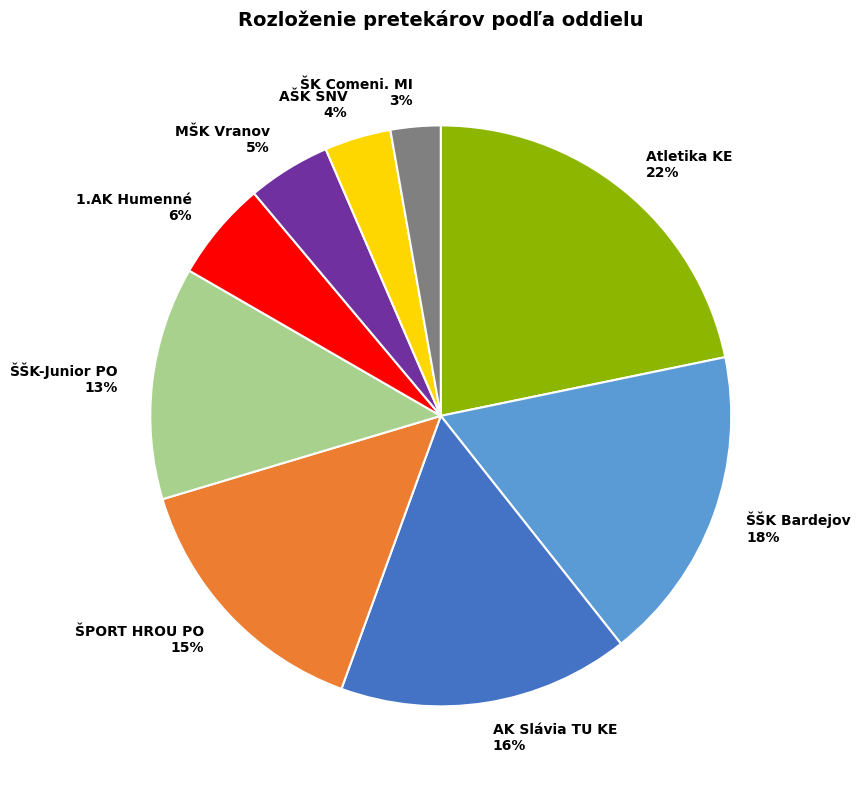

Do ŠK Comeni. MI and AK Slávia TU KE together represent more than half of the pie?

No